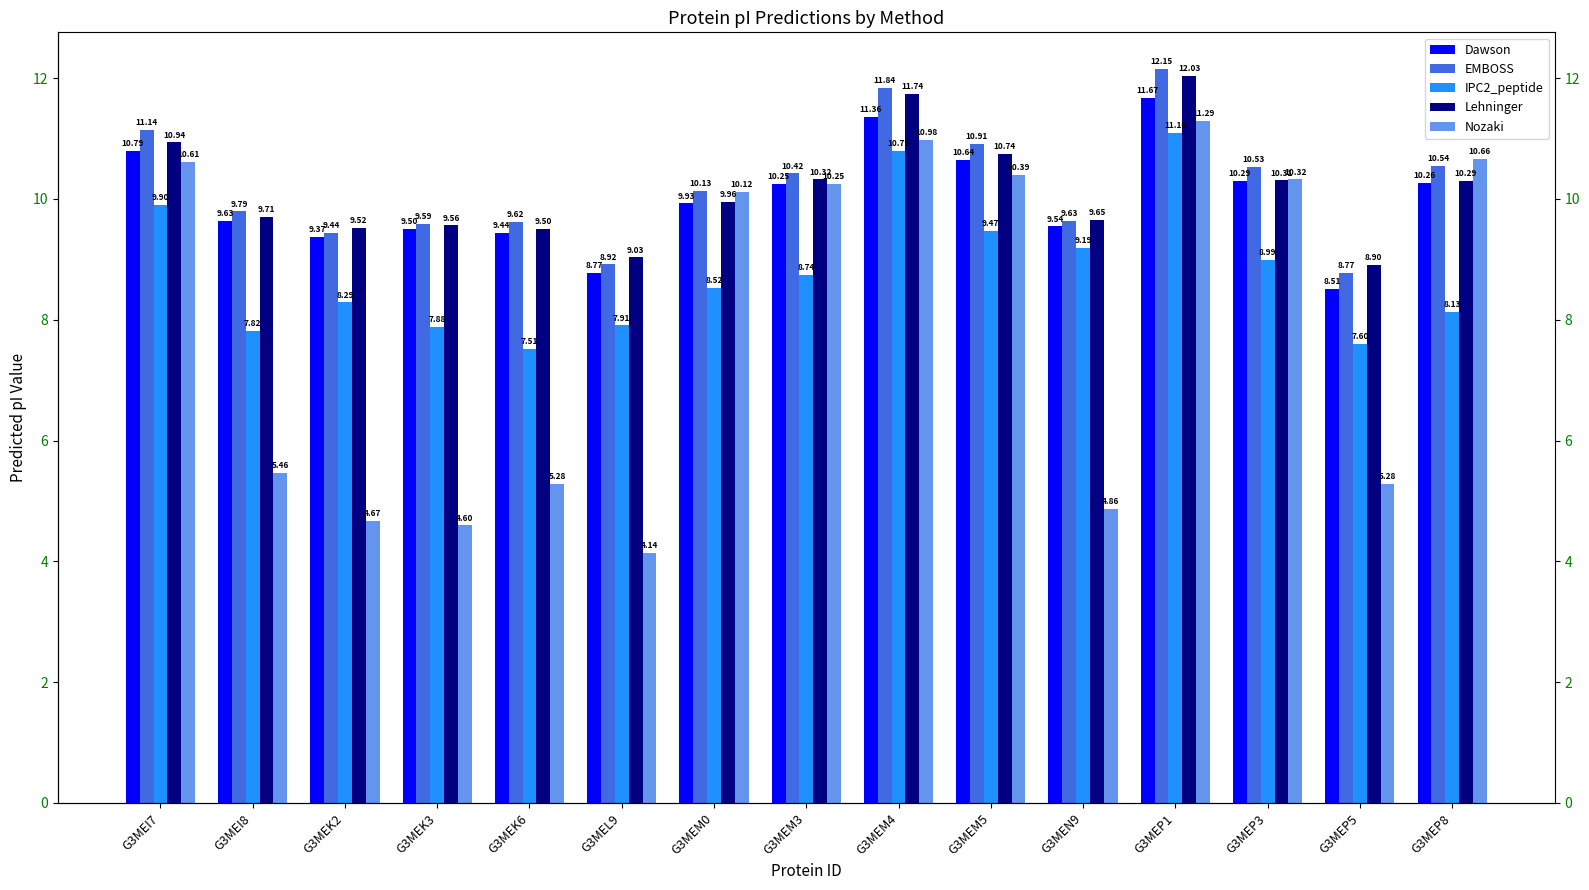

At how many categories does at least one series exceed 8?

15